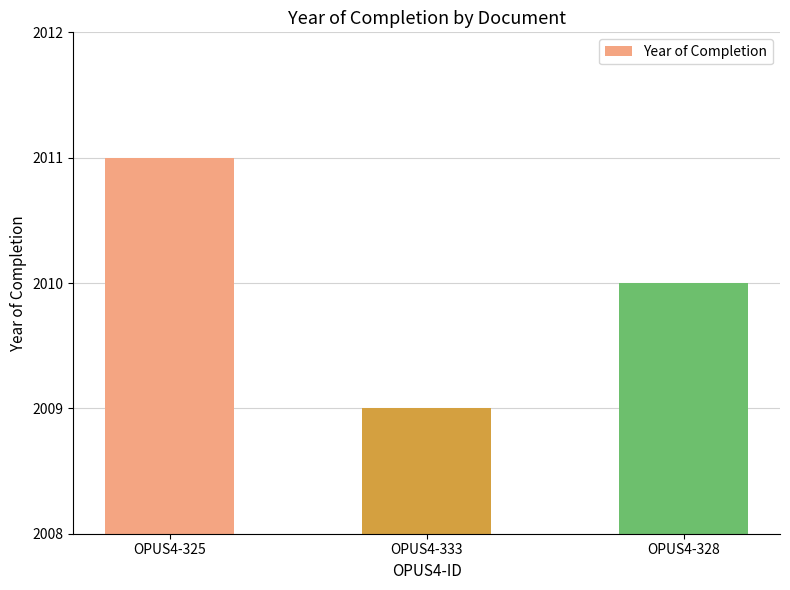

How many values are below 2010?

1